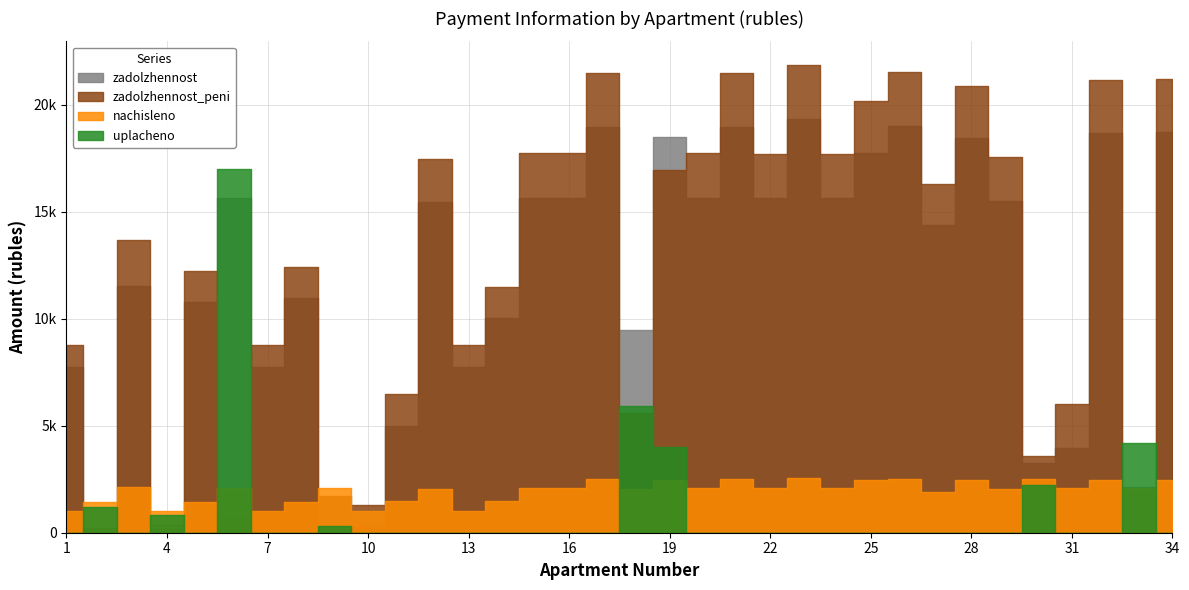

Between 17 and 28, which is larger?

17